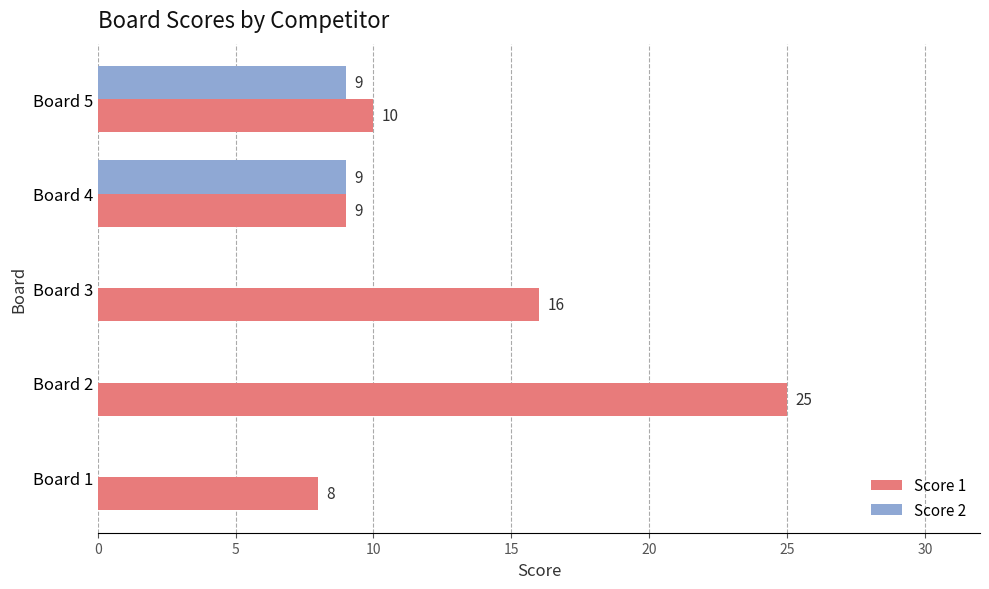

Which series has the largest total across all categories?

Score 1